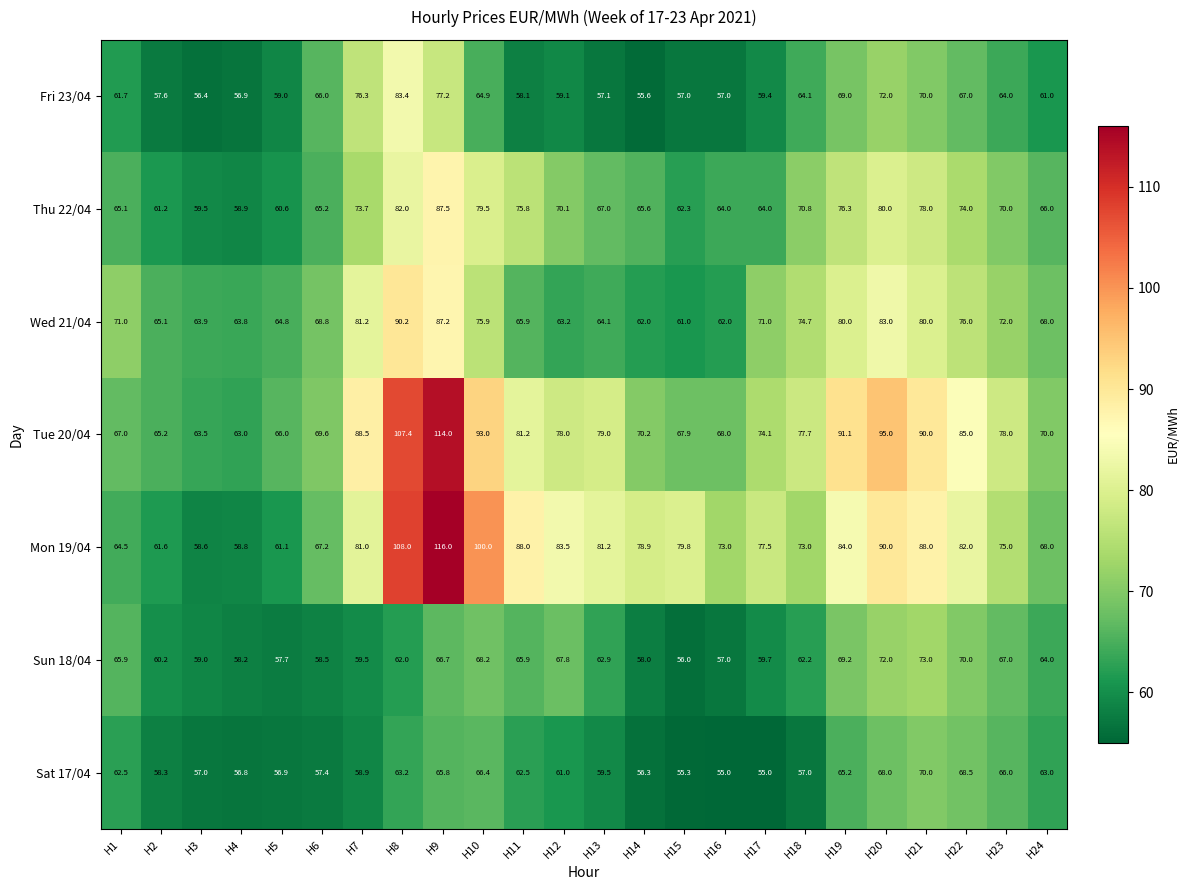

What is the sum of all Wed 21/04 values?

1714.8